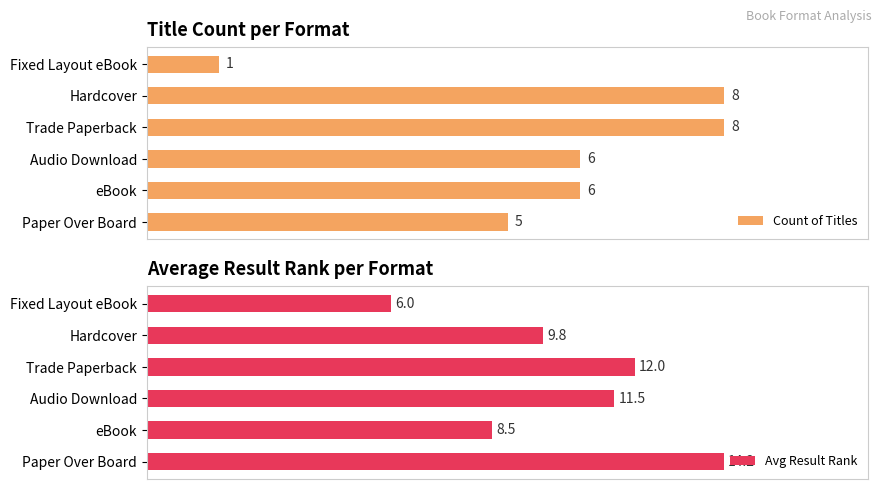

Where is Avg Result Rank nearest to the value 10?

Hardcover